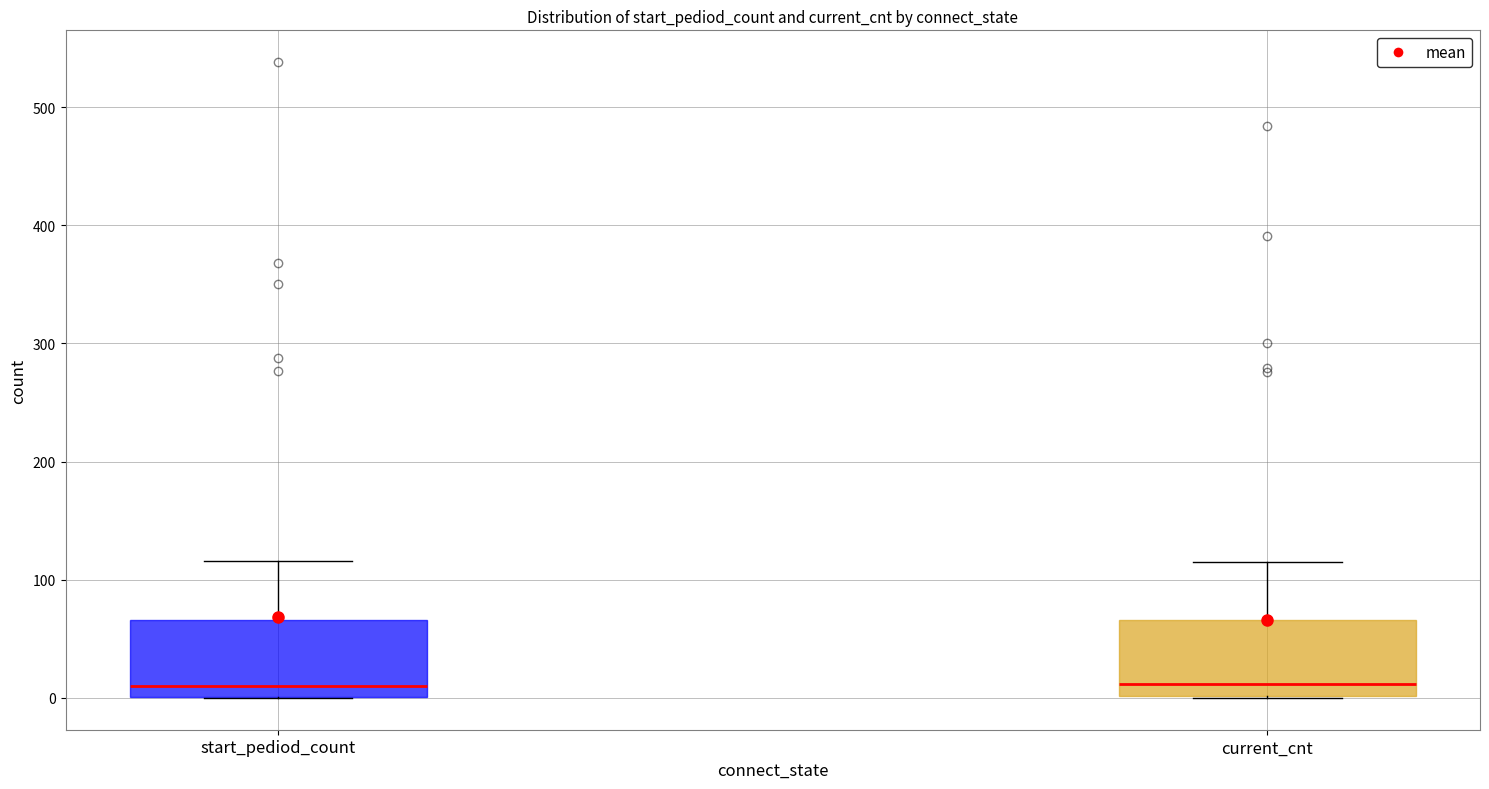

Where does the upper whisker of the box for start_pediod_count end on the y-axis? The values are not printed on the chart, so give them approximately, as read against the axis.

120